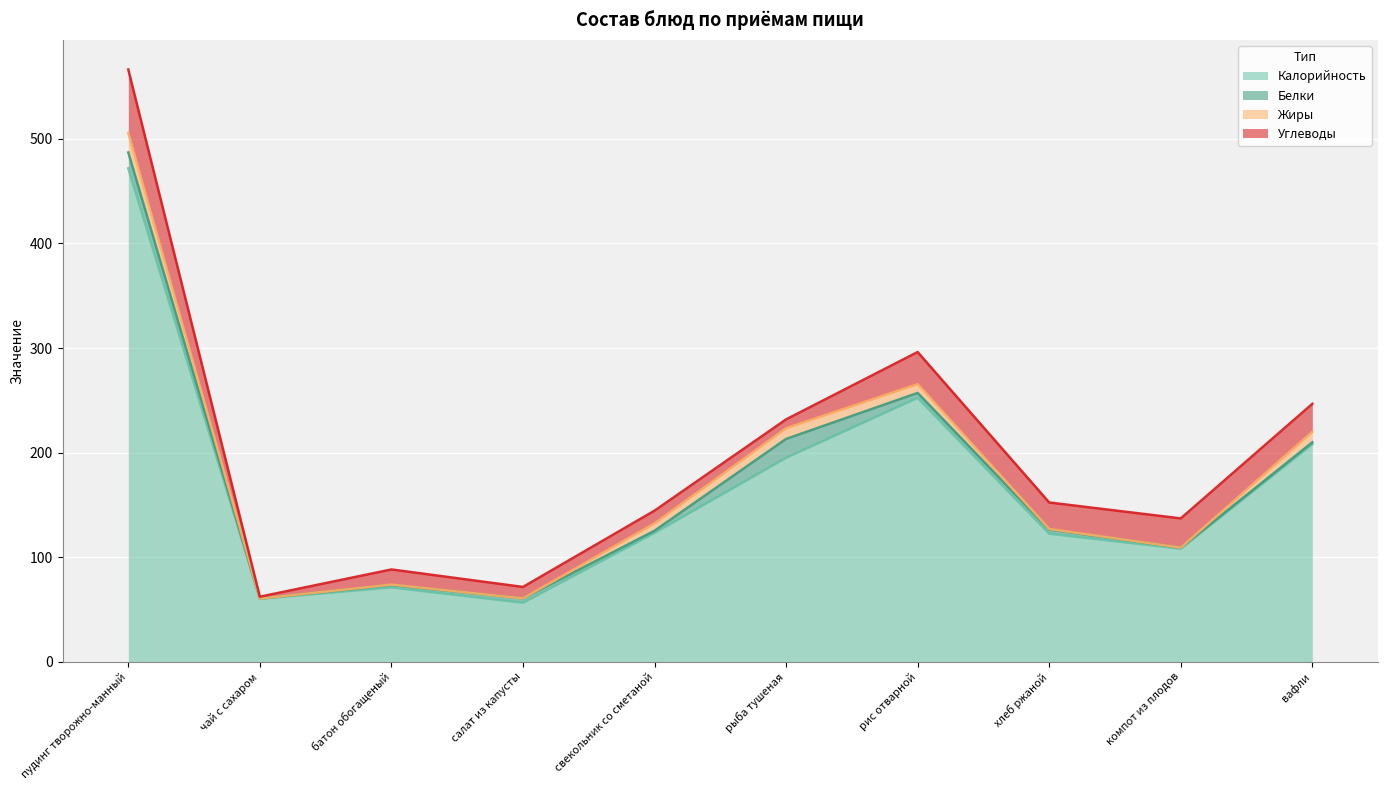

Which has a higher value, батон обогащеный or пудинг творожно-манный?

пудинг творожно-манный